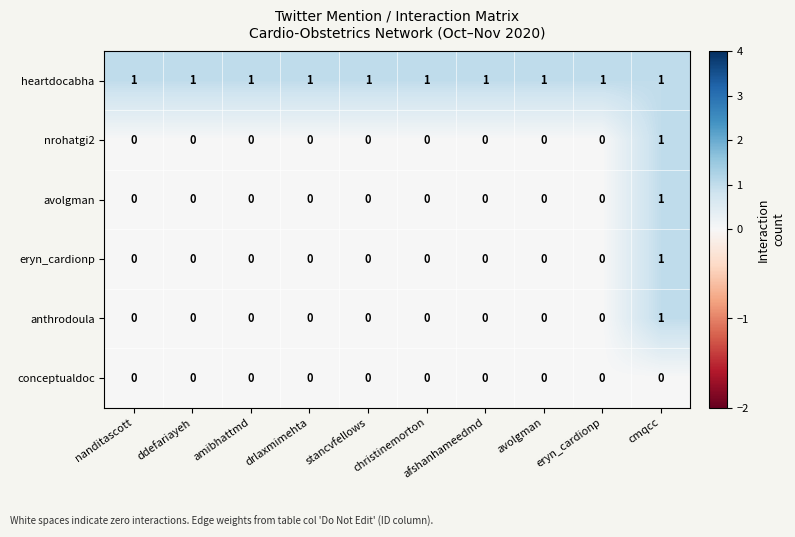

At how many categories does at least one series exceed 0?

10